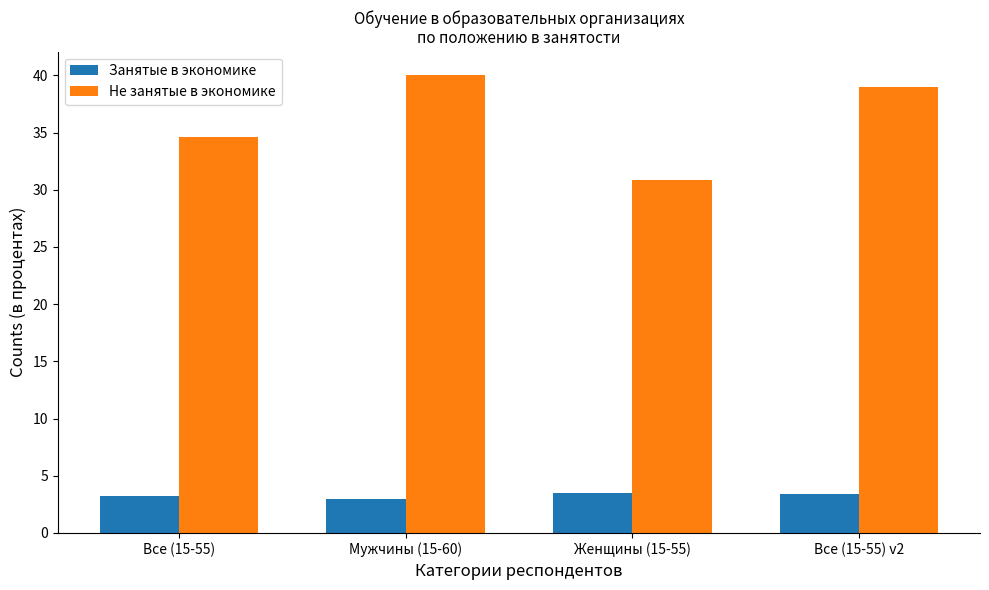

What is the sum of the Не занятые в экономике values at Женщины (15-55) and Все (15-55) v2?

69.8